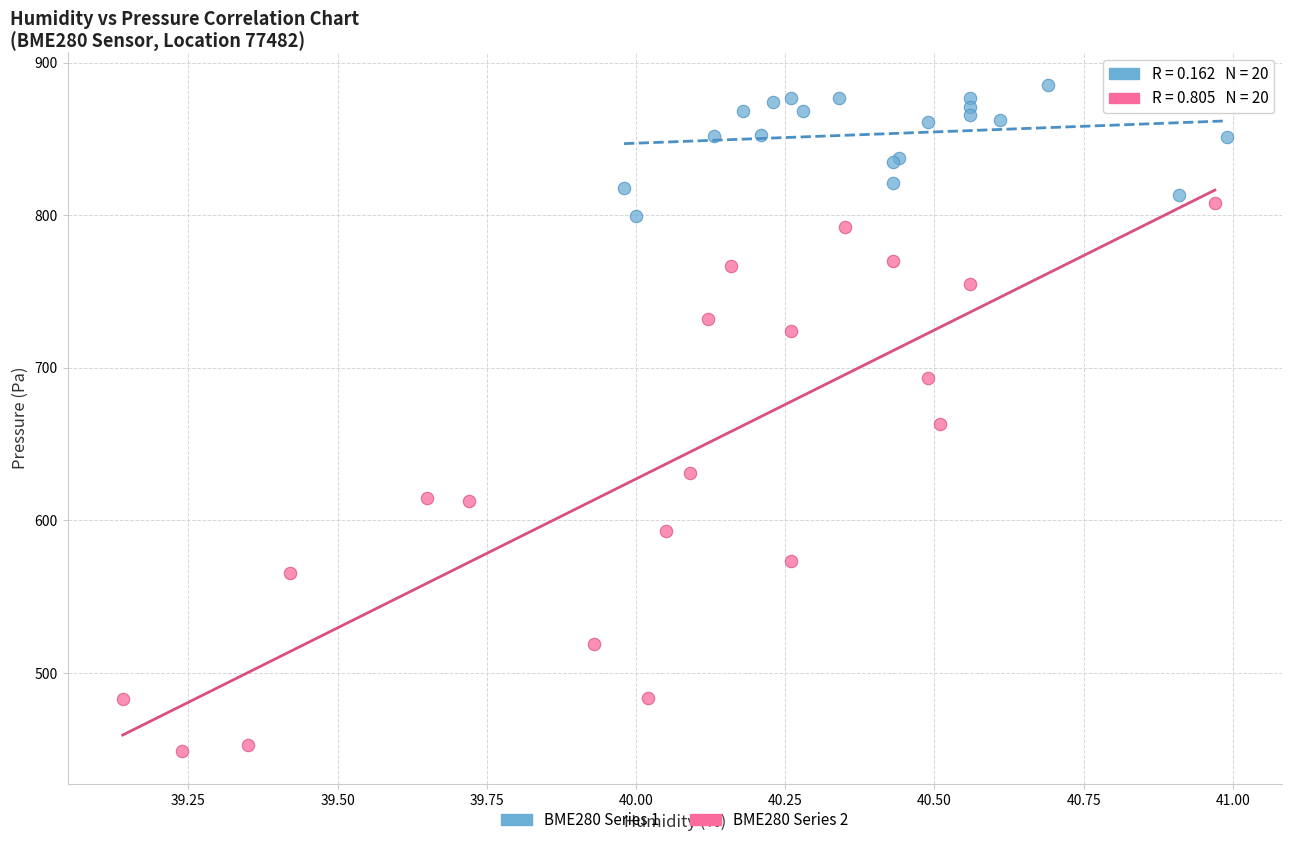

Which series contains the lowest Y value?

BME280 Series 2